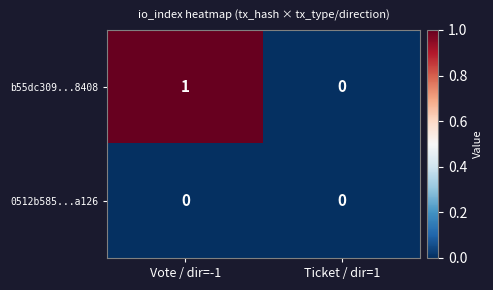

True or false: b55dc309...8408 has a value of 1 at Vote / dir=-1.

True